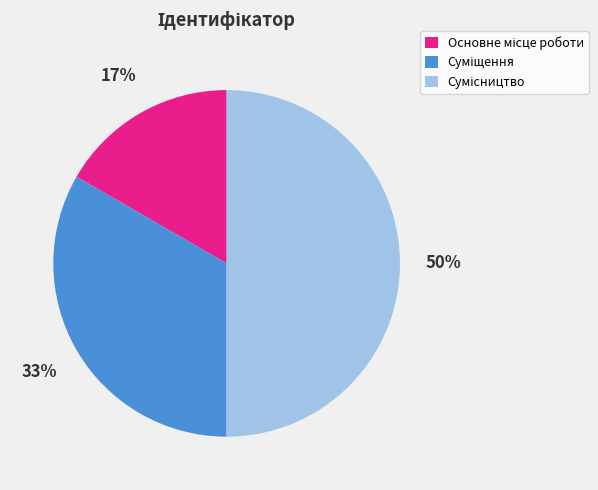

To the nearest percent, what is the difference between the largest and smallest slice percentages?

33%